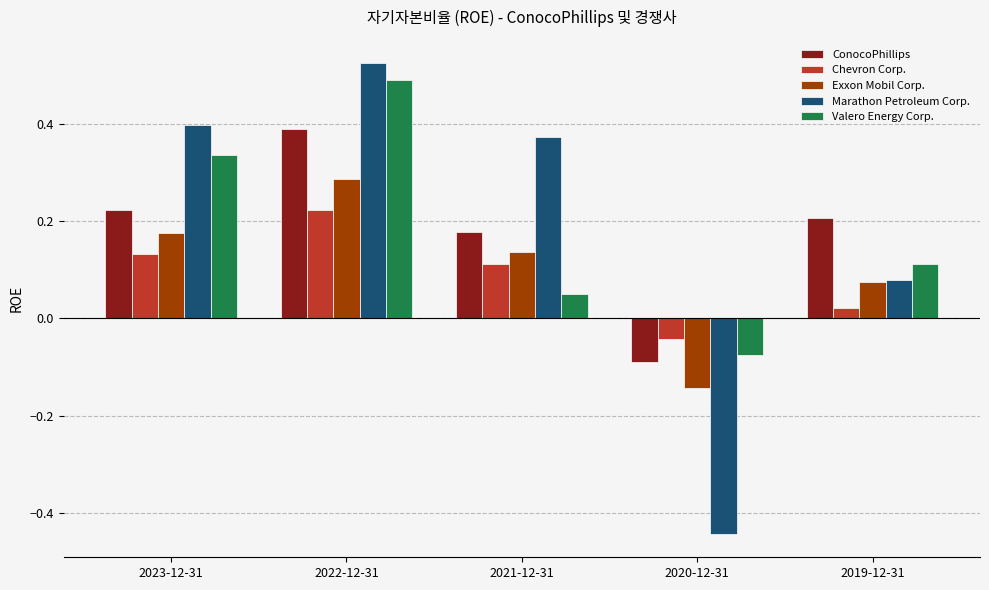

Which category has the highest value in the Exxon Mobil Corp. series?

2022-12-31